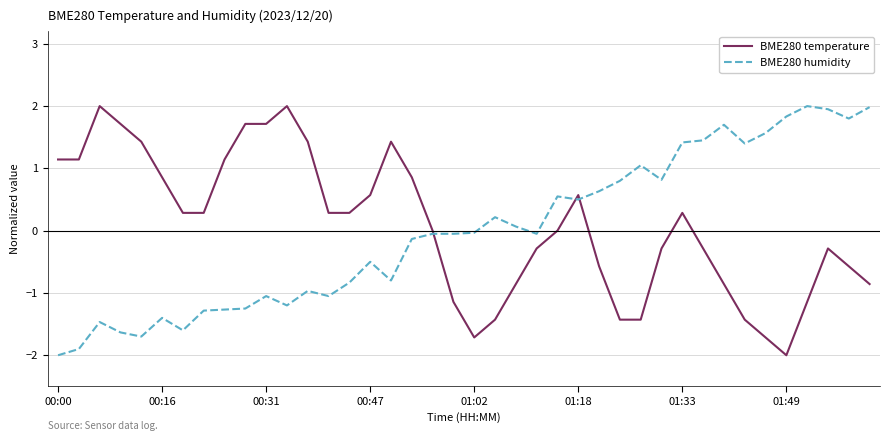

True or false: BME280 humidity has more than 0 points higher than both neighbors.

True